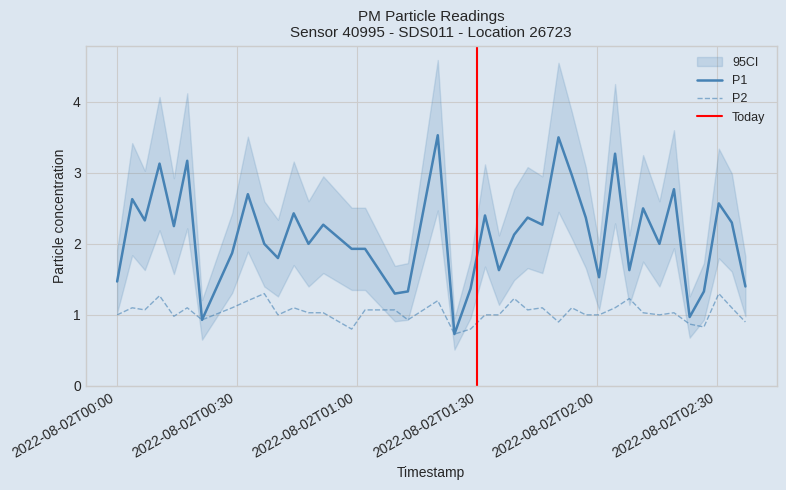

Rank the categories by P1 value from lowest to highest.

2022-08-02T01:24:25, 2022-08-02T00:21:21, 2022-08-02T02:23:11, 2022-08-02T01:09:31, 2022-08-02T01:12:47, 2022-08-02T02:26:45, 2022-08-02T01:28:27, 2022-08-02T02:37:07, 2022-08-02T00:00:08, 2022-08-02T02:00:33, 2022-08-02T01:35:32, 2022-08-02T02:08:07, 2022-08-02T00:40:19, 2022-08-02T00:28:52, 2022-08-02T00:58:44, 2022-08-02T01:02:05, 2022-08-02T00:36:54, 2022-08-02T00:47:57, 2022-08-02T02:15:38, 2022-08-02T01:39:20, 2022-08-02T00:14:19, 2022-08-02T00:51:38, 2022-08-02T01:46:22, 2022-08-02T02:33:43, 2022-08-02T00:07:03, 2022-08-02T01:42:42, 2022-08-02T01:57:14, 2022-08-02T01:32:03, 2022-08-02T00:44:15, 2022-08-02T02:11:33, 2022-08-02T02:30:28, 2022-08-02T00:03:54, 2022-08-02T00:32:48, 2022-08-02T02:19:16, 2022-08-02T01:53:44, 2022-08-02T00:10:44, 2022-08-02T00:17:39, 2022-08-02T02:04:33, 2022-08-02T01:50:25, 2022-08-02T01:20:15